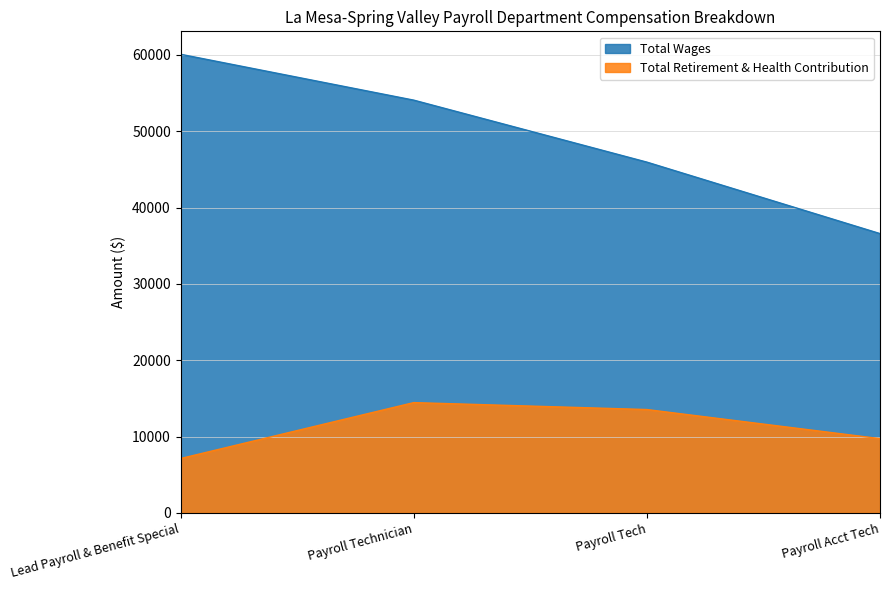

Which category has the highest value in the Total Retirement & Health Contribution series?

Payroll Technician